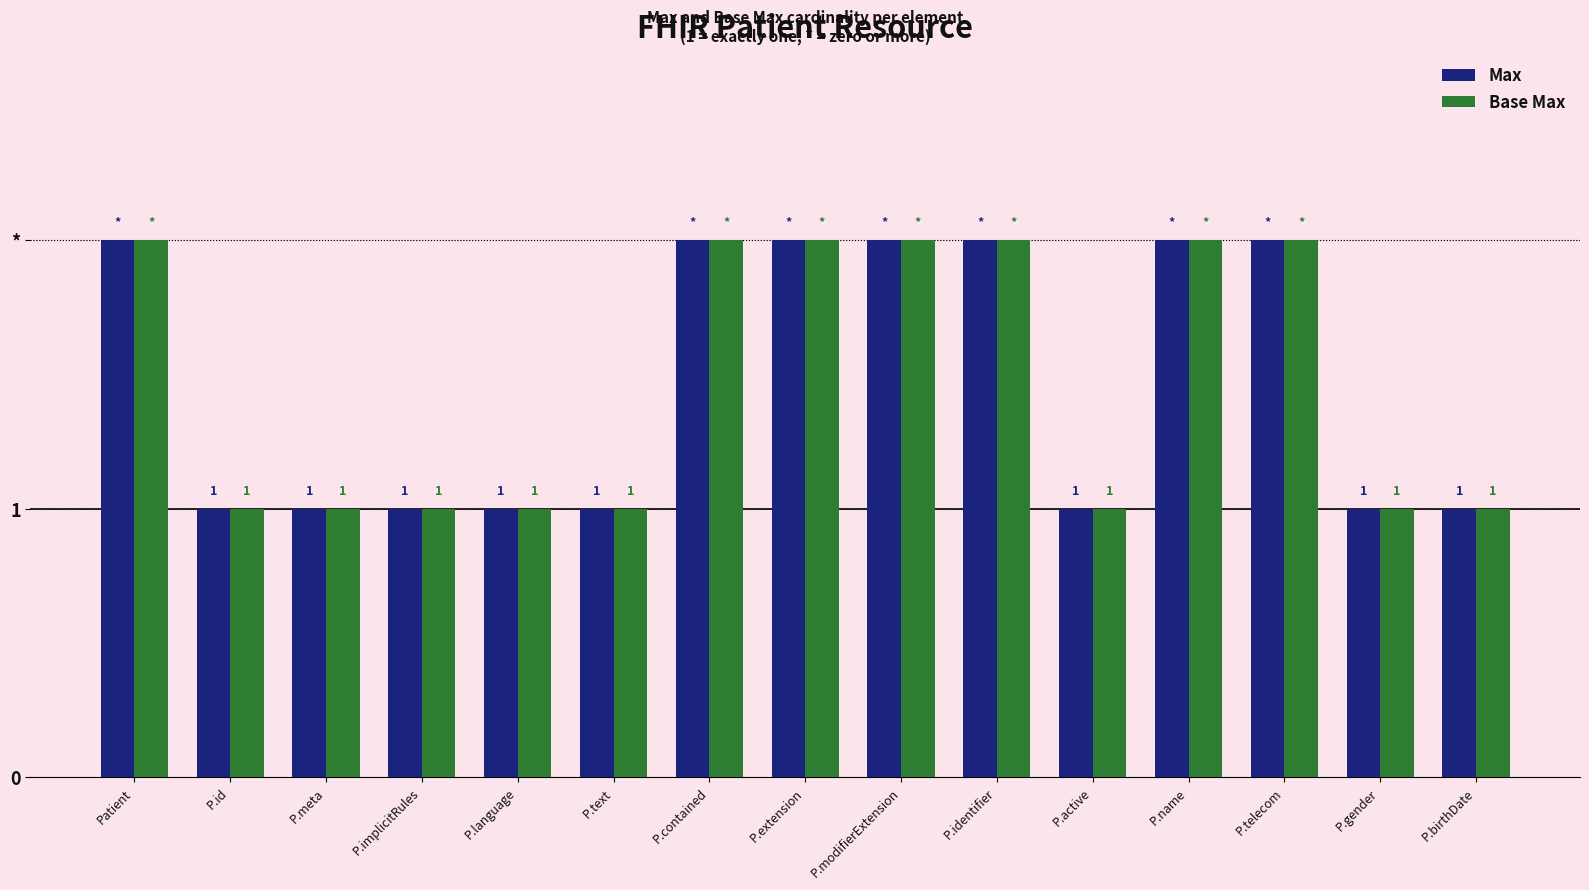

List the series in order of their peak value, lowest first.

Max, Base Max